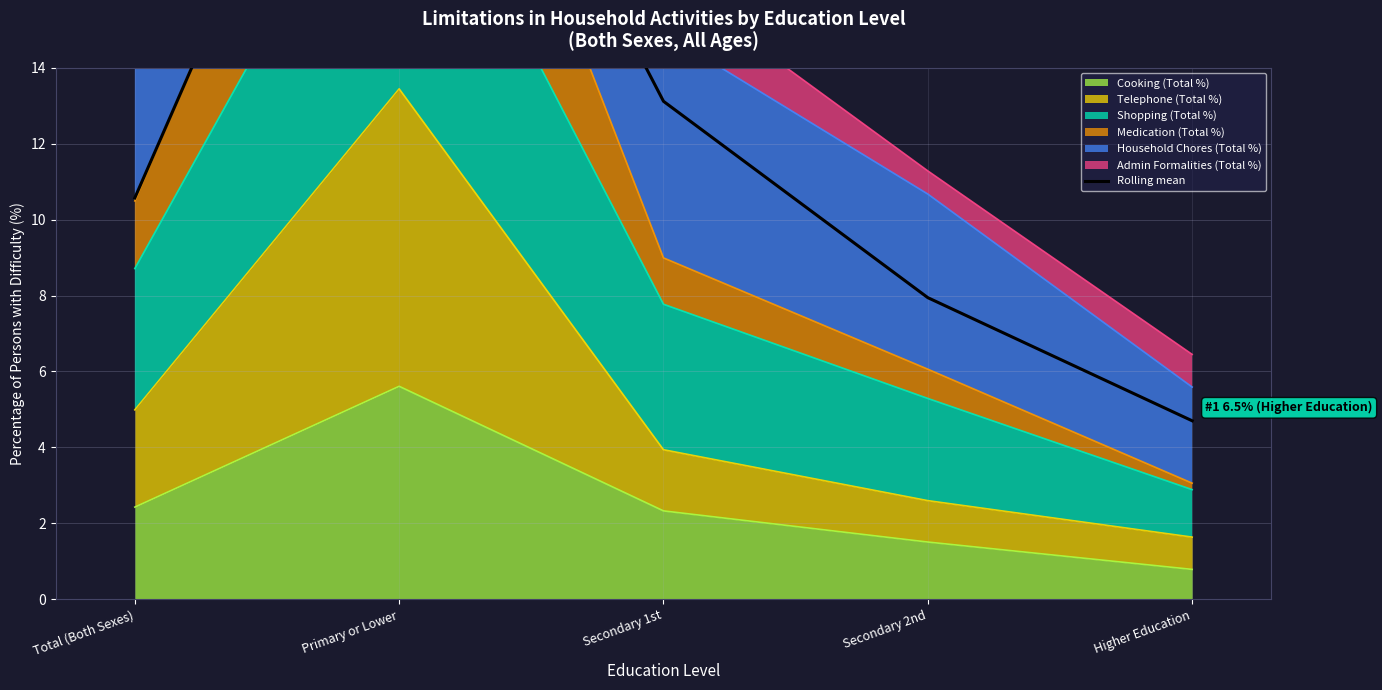

What is the label of the 5th point from the left?

Higher Education